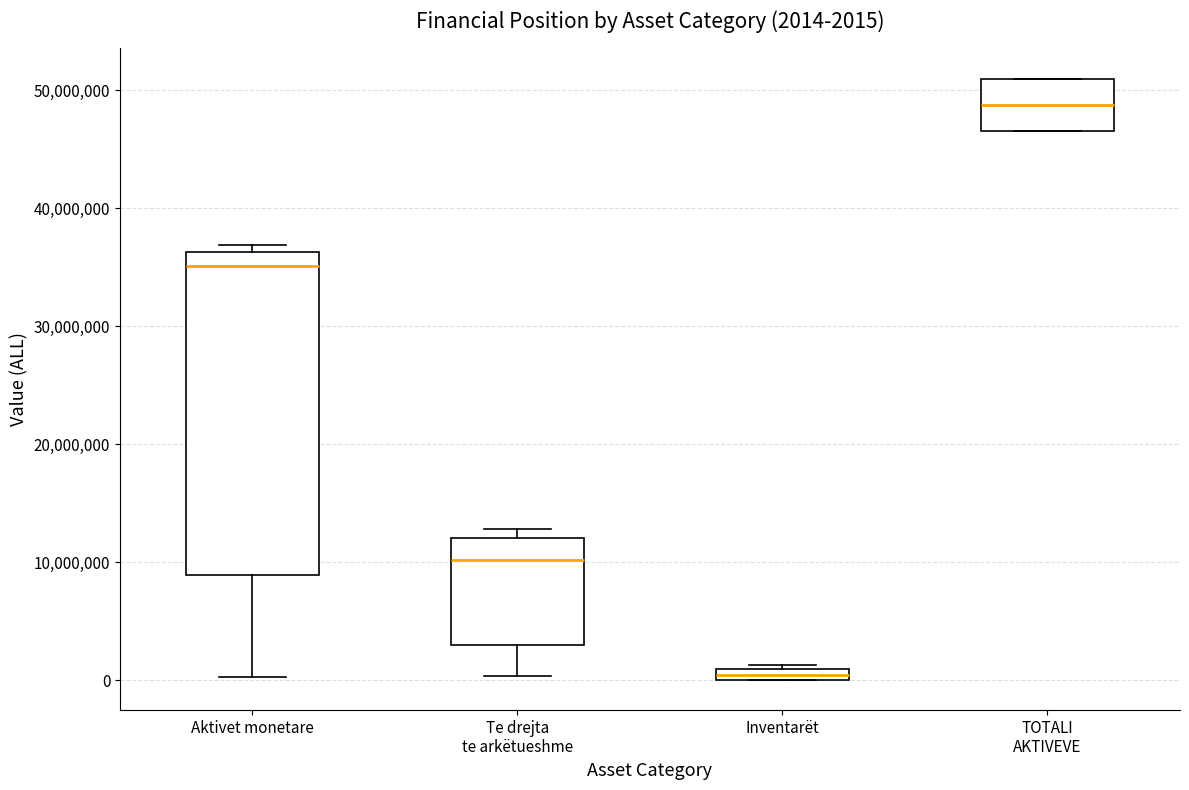

Which box is the tallest, from its lower edge to its upper edge?

Aktivet monetare